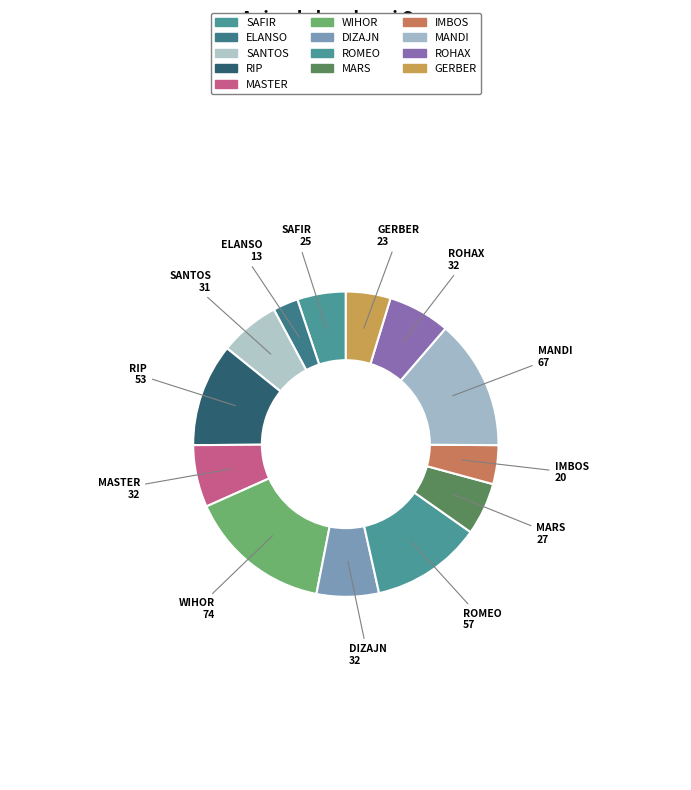

How many segments does this pie chart have?

13